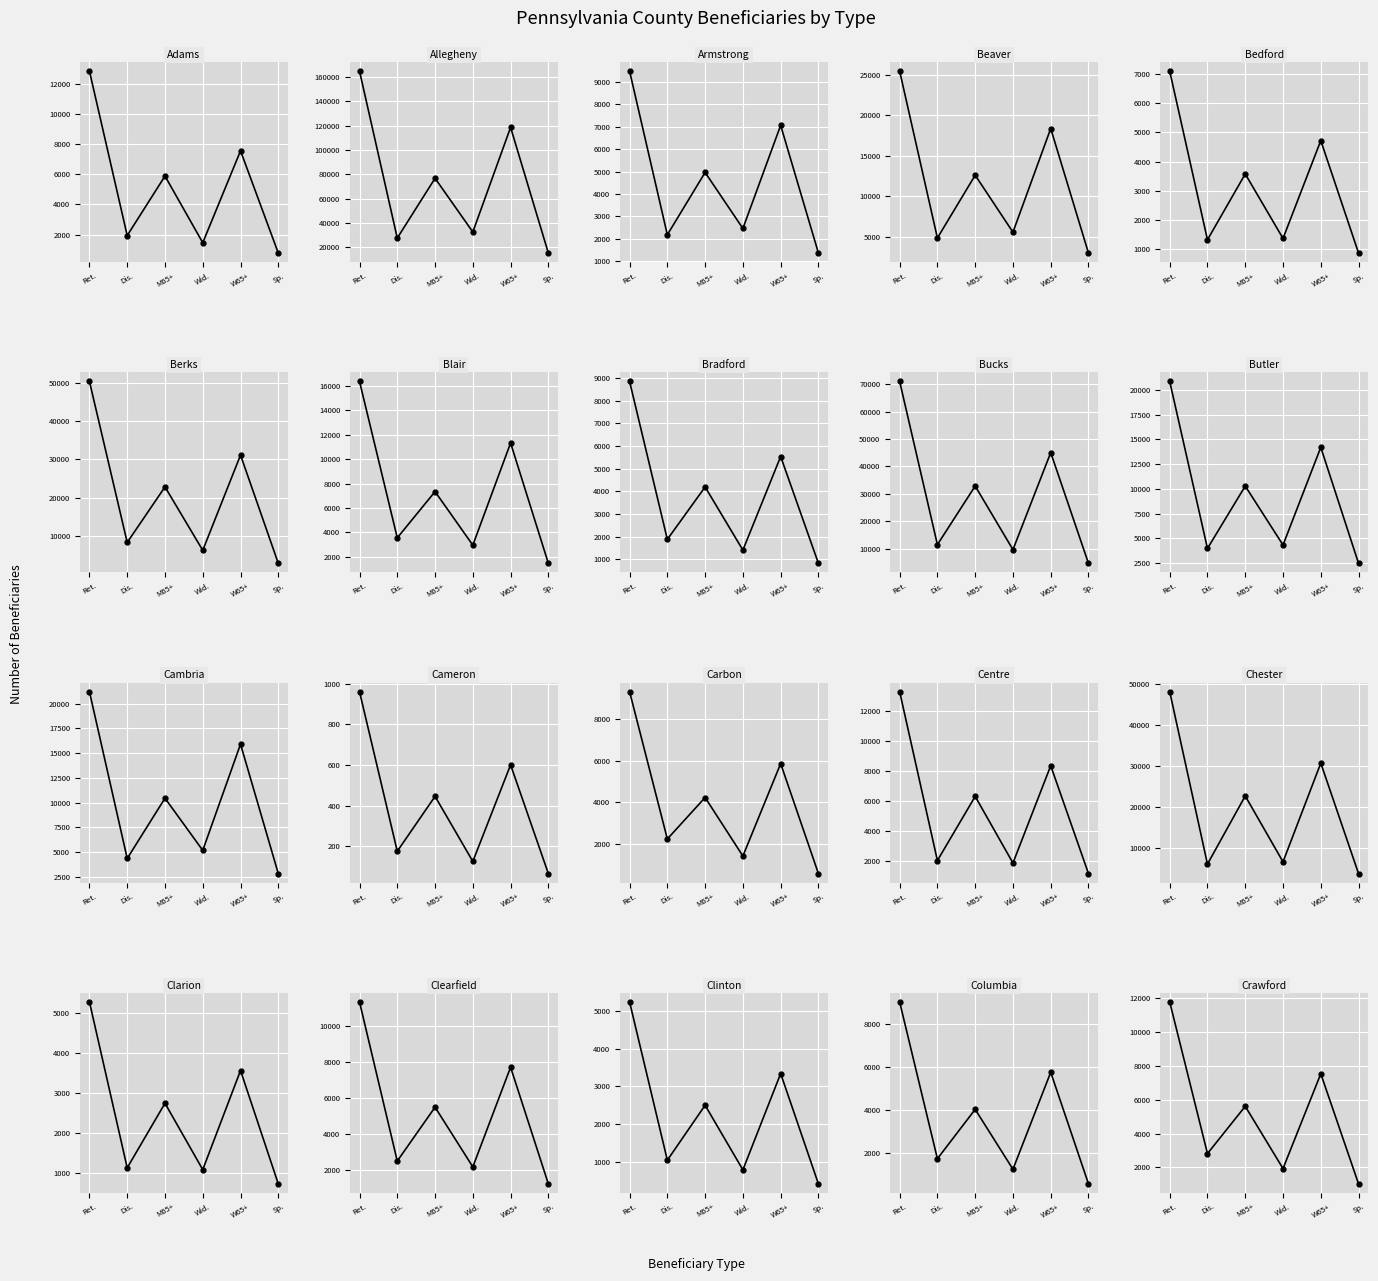

How many data points in Spouses are less than 1210?

10